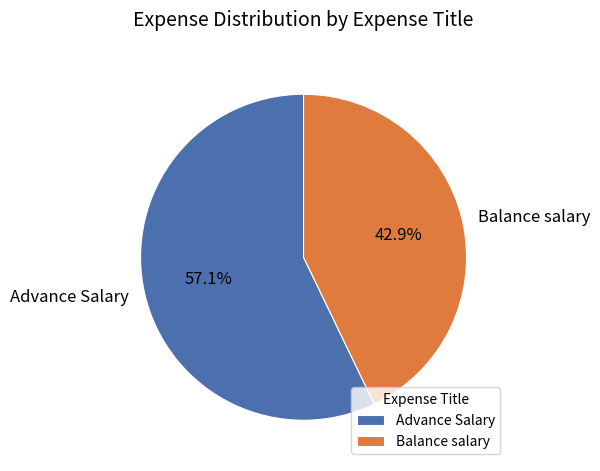

What is the largest slice in the pie chart?

Advance Salary